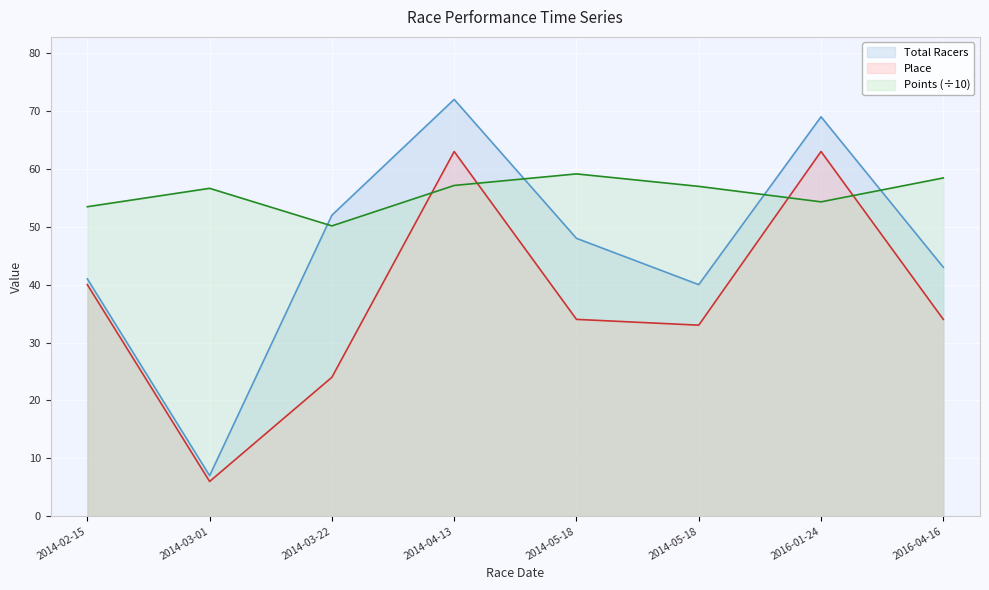

What is the sum of all Place values?

297.0